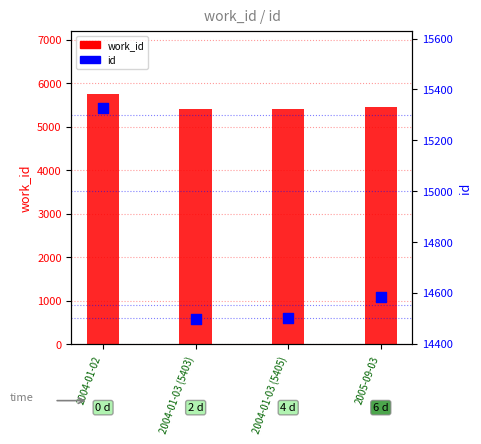

What is the total value across all series at 2005-09-03?

20039